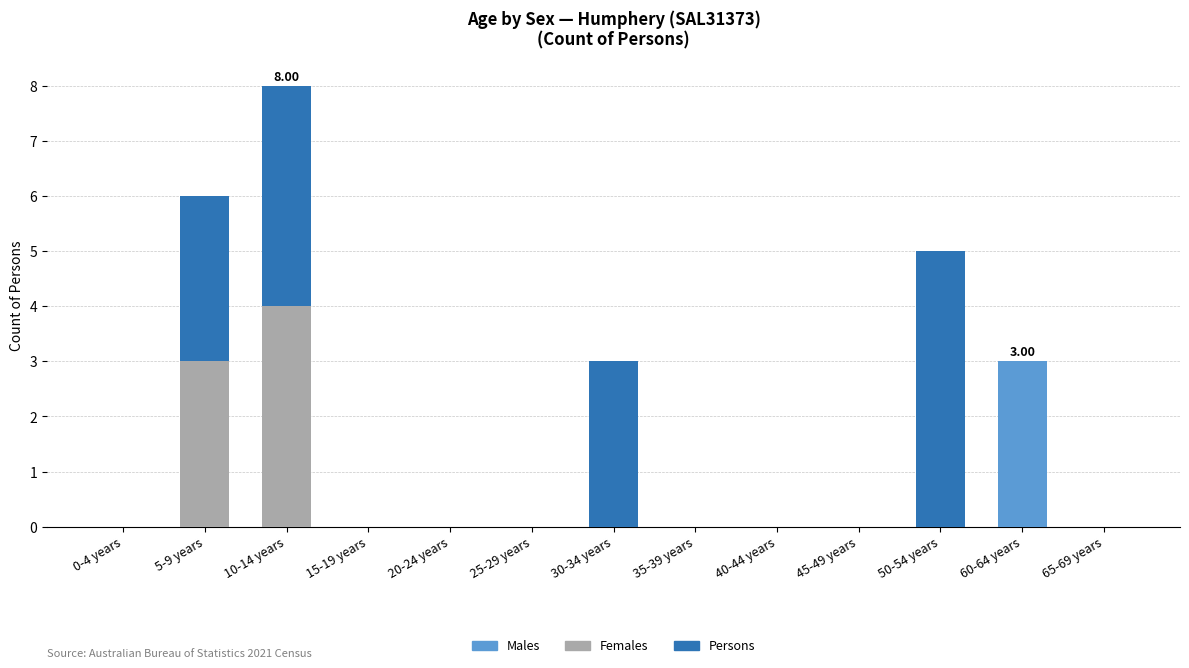

What is the total value across all series at 60-64 years?

3